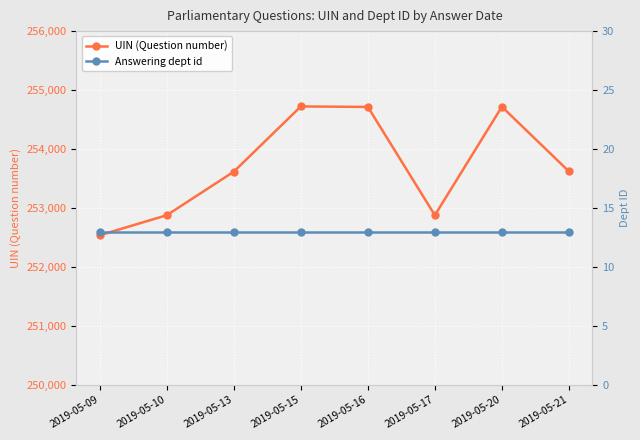

What is the sum of all Answering dept id values?

104